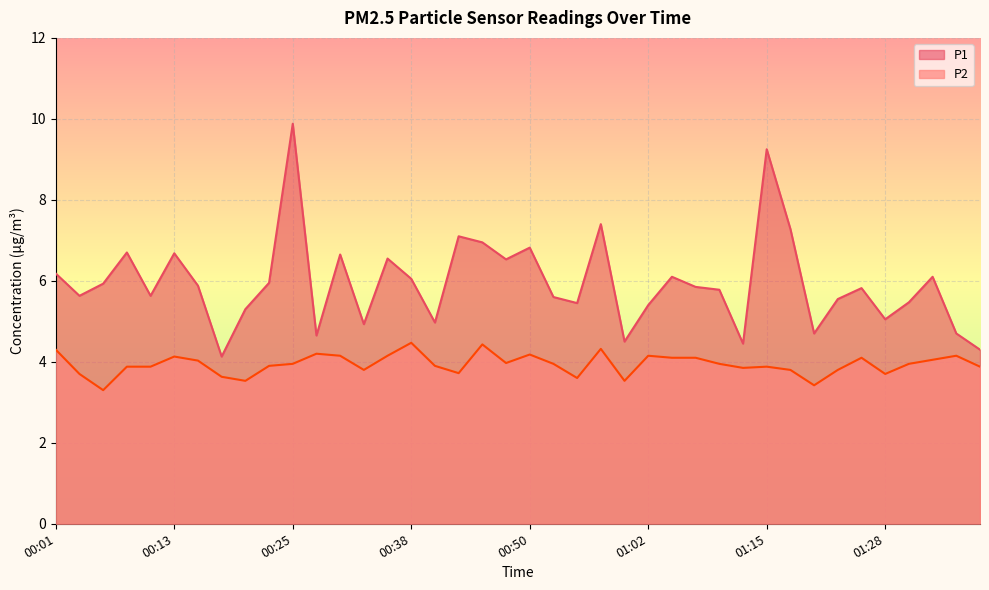

True or false: P2 and P1 intersect in this chart.

False